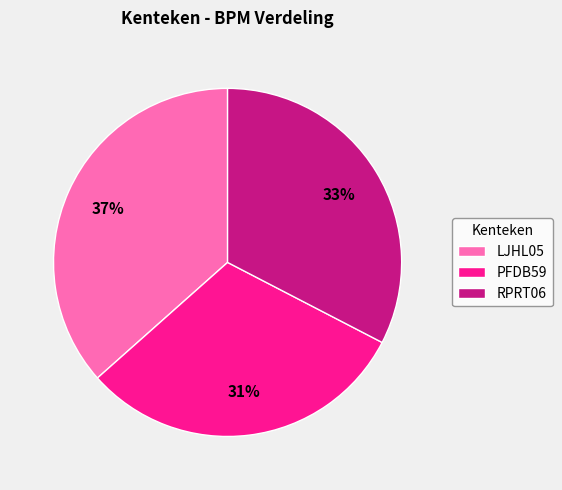

To the nearest percent, what is the combined percentage of LJHL05 and RPRT06?

69%